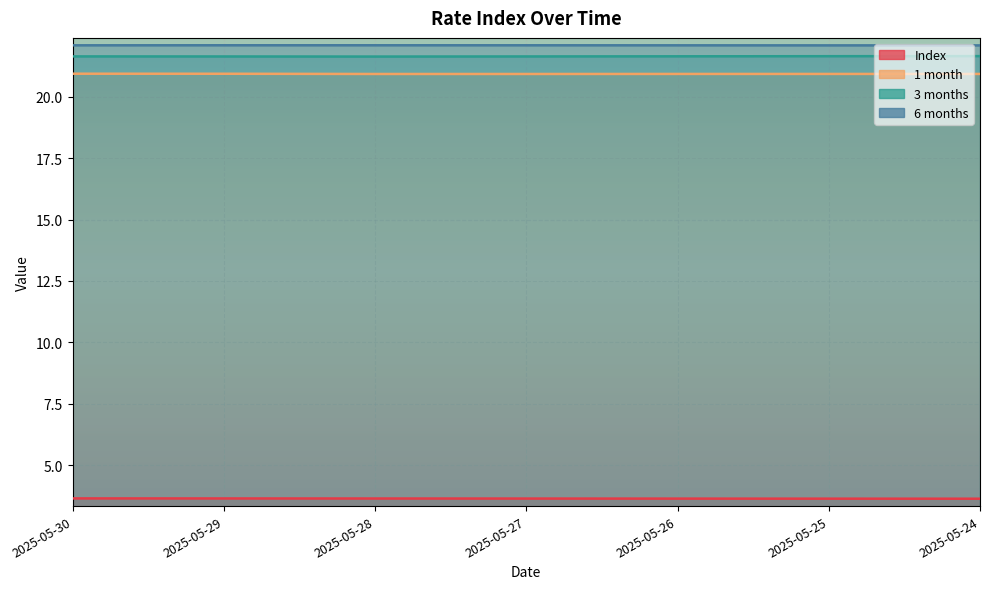

What is the value of the 3 months point at the 5th from the left?

21.6